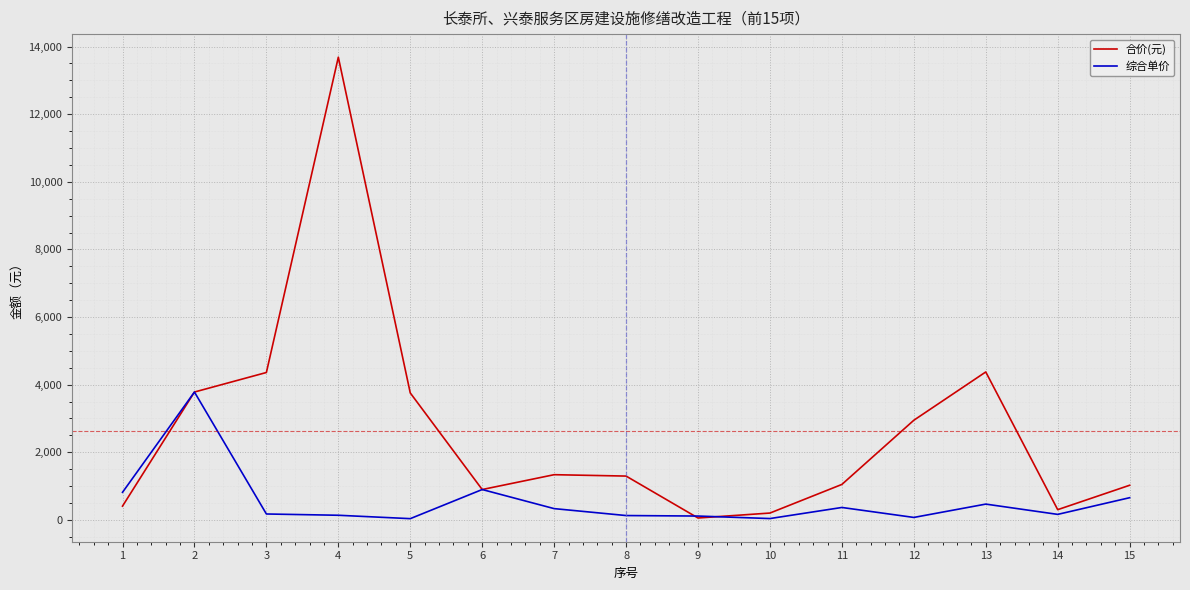

Which series has the largest total across all categories?

合价(元)